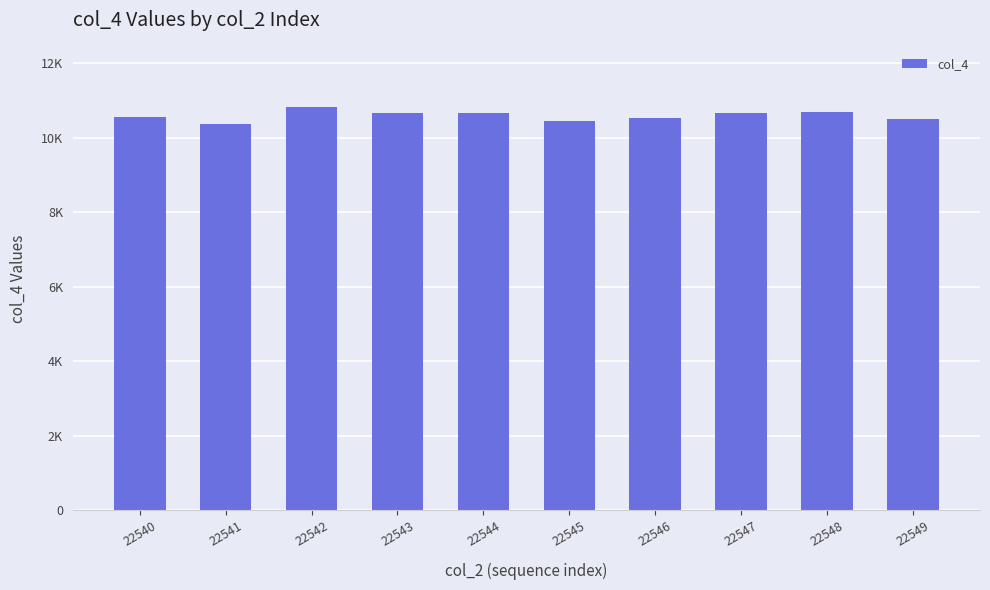

What is the approximate value at 22543, to the nearest 5?

10655